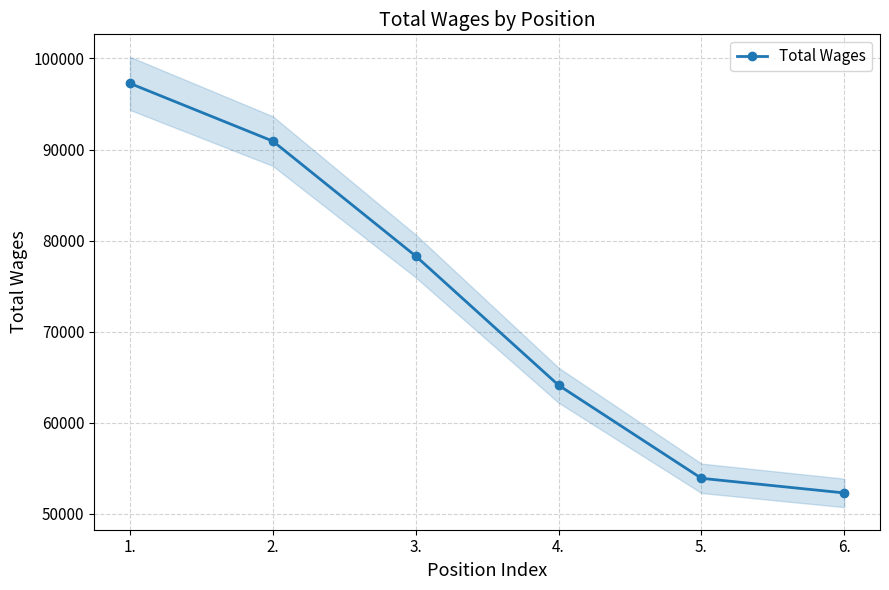

Does the chart display data point markers on the line(s)?

Yes